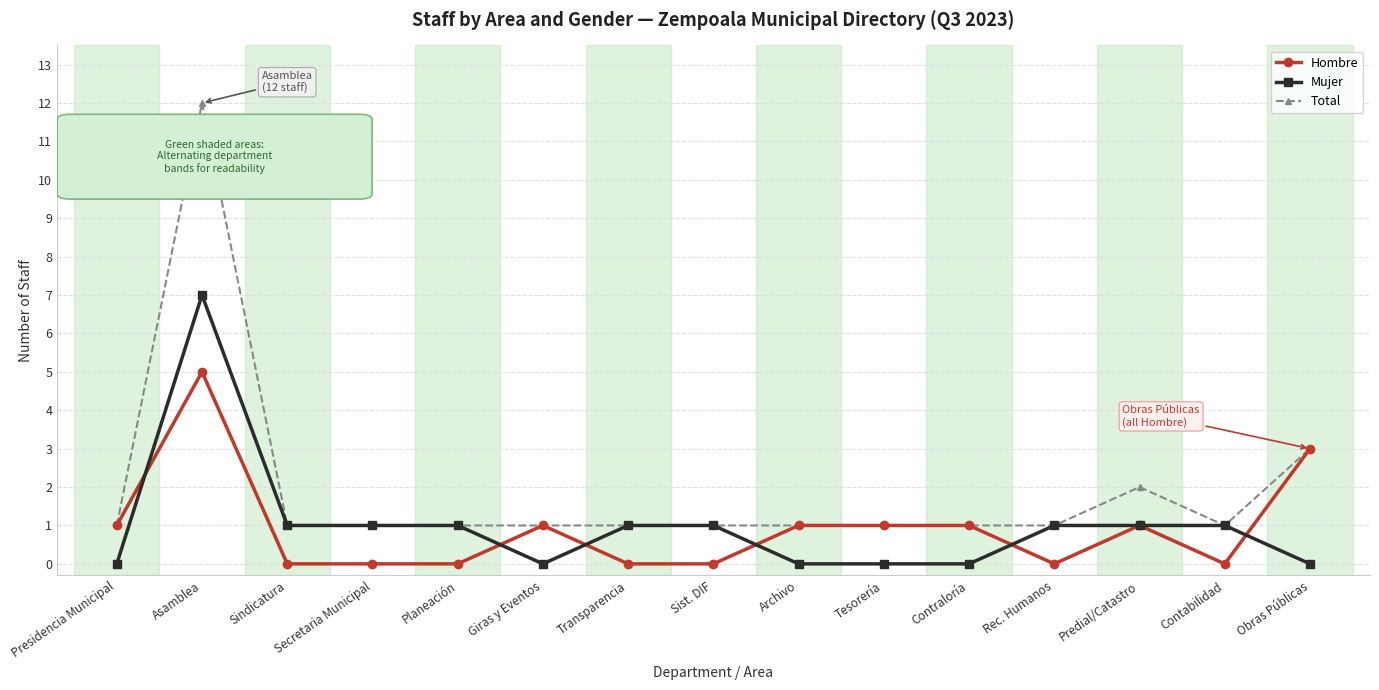

Does the chart have visible grid lines?

Yes